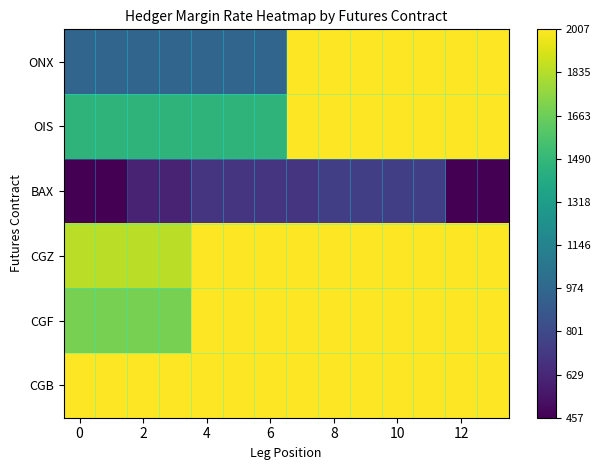

Rank the series by their maximum value, from lowest to highest.

BAX, ONX, OIS, CGZ, CGF, CGB